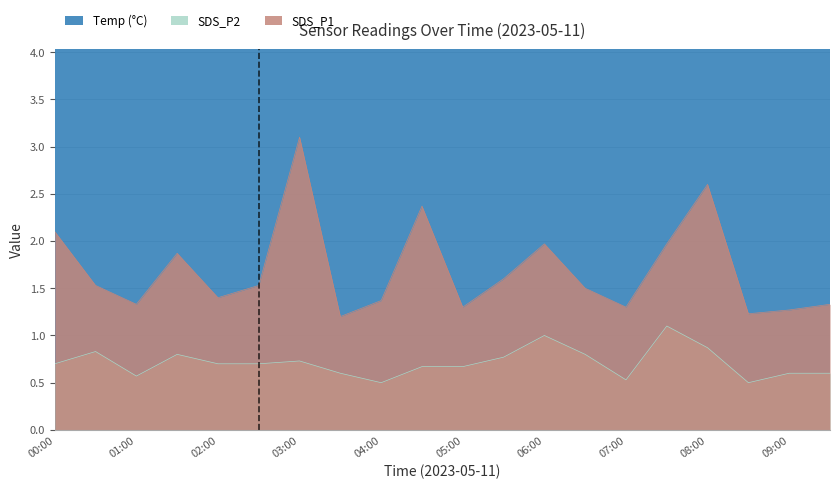

True or false: SDS_P2 and SDS_P1 cross at least once.

False